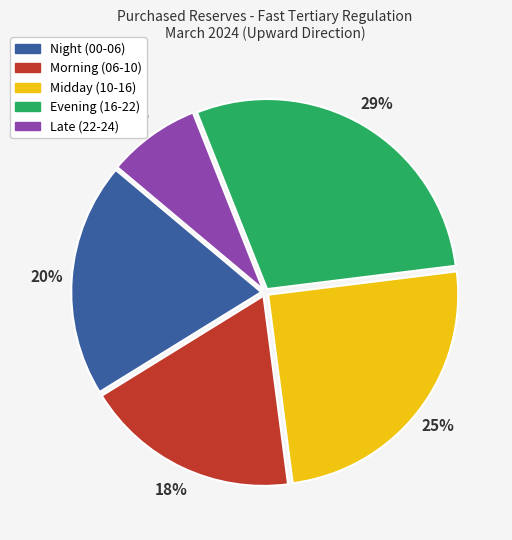

How many slices are in this pie chart?

5